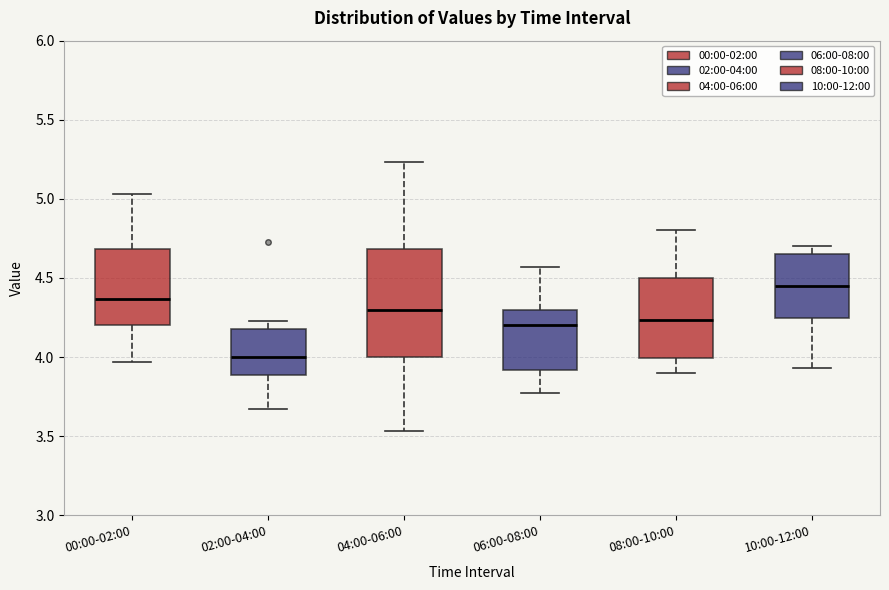

Which box is the tallest, from its lower edge to its upper edge?

04:00-06:00